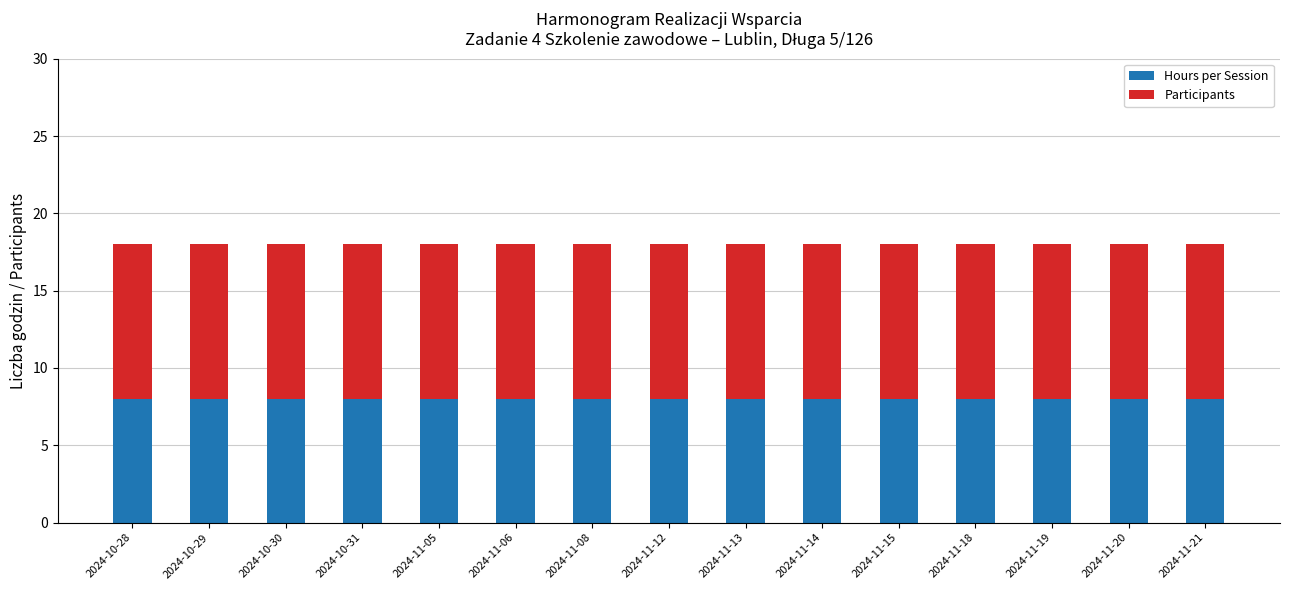

What is the average value of the Hours per Session series?

8